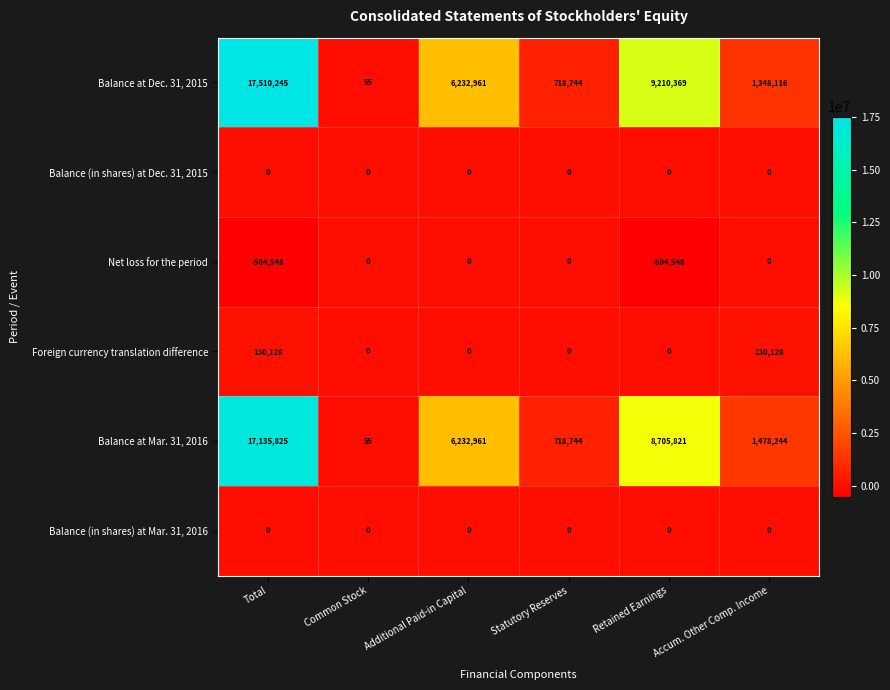

What is the difference between the highest and lowest values at Common Stock?

55